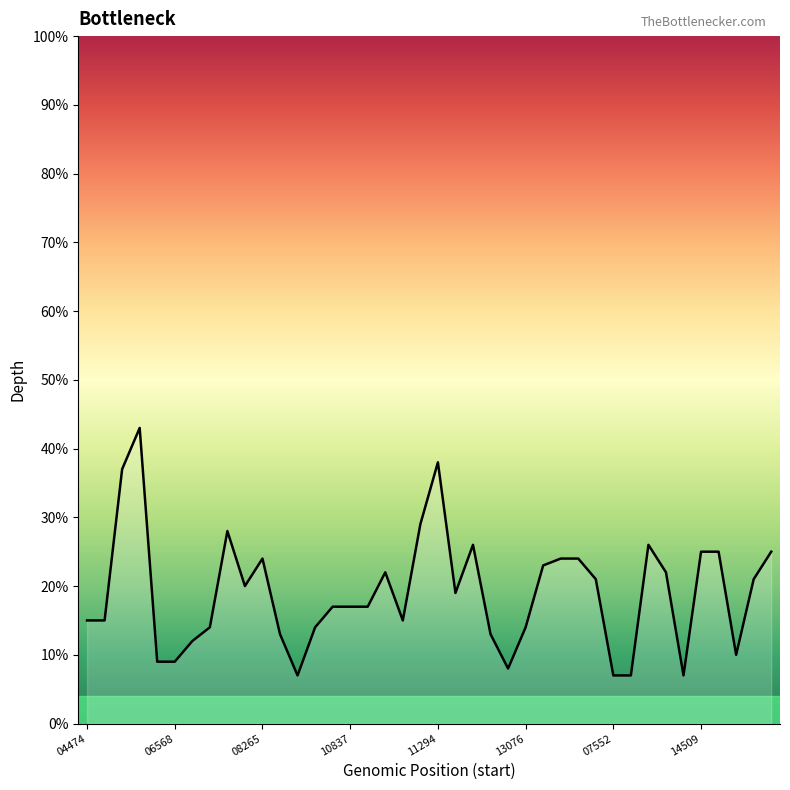

What is the smallest value displayed?

7